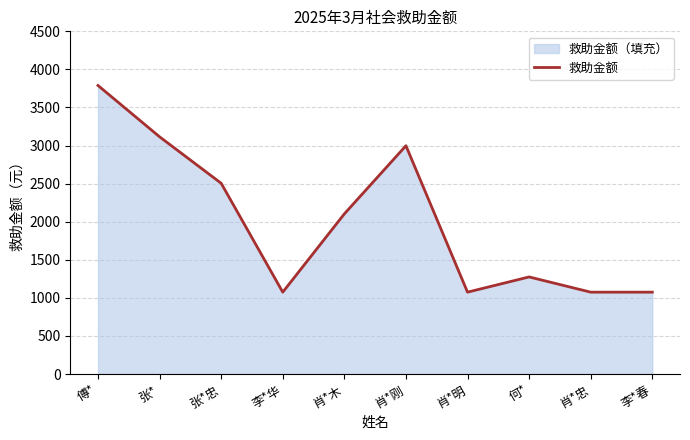

Reading left to right, transcribe all the data shown in this chart.

傅*=3789	张*=3115	张*忠=2505	李*华=1075	肖*木=2103	肖*刚=2998	肖*明=1075	何*=1275	肖*忠=1075	李*春=1075